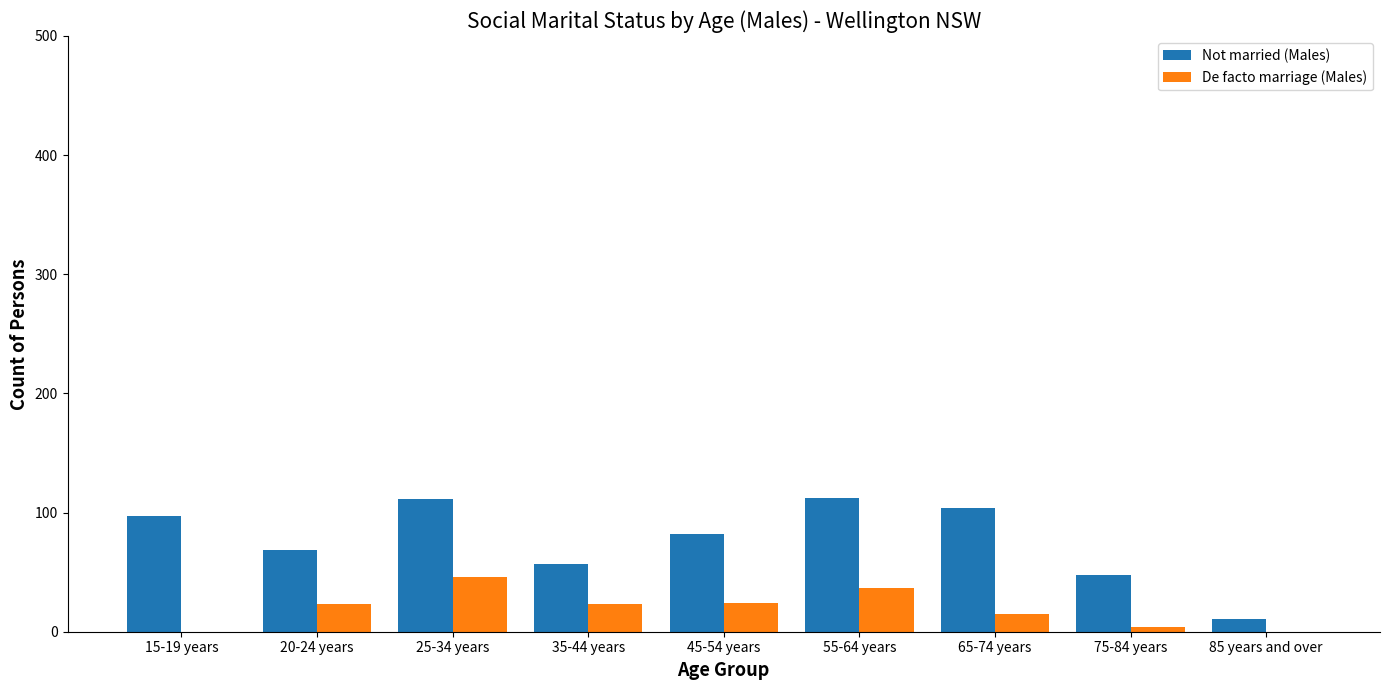

Is the value of De facto marriage (Males) at 65-74 years greater than the value of Not married (Males) at 75-84 years?

No